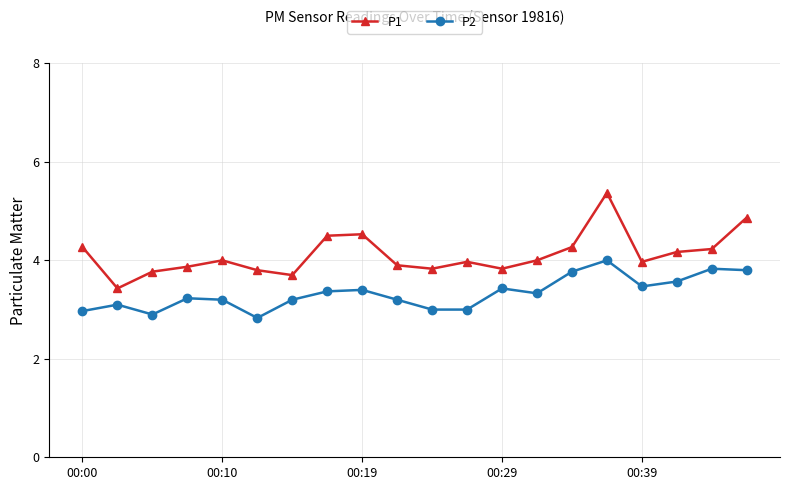

What is the value of the P1 point at the 6th from the left?

3.8